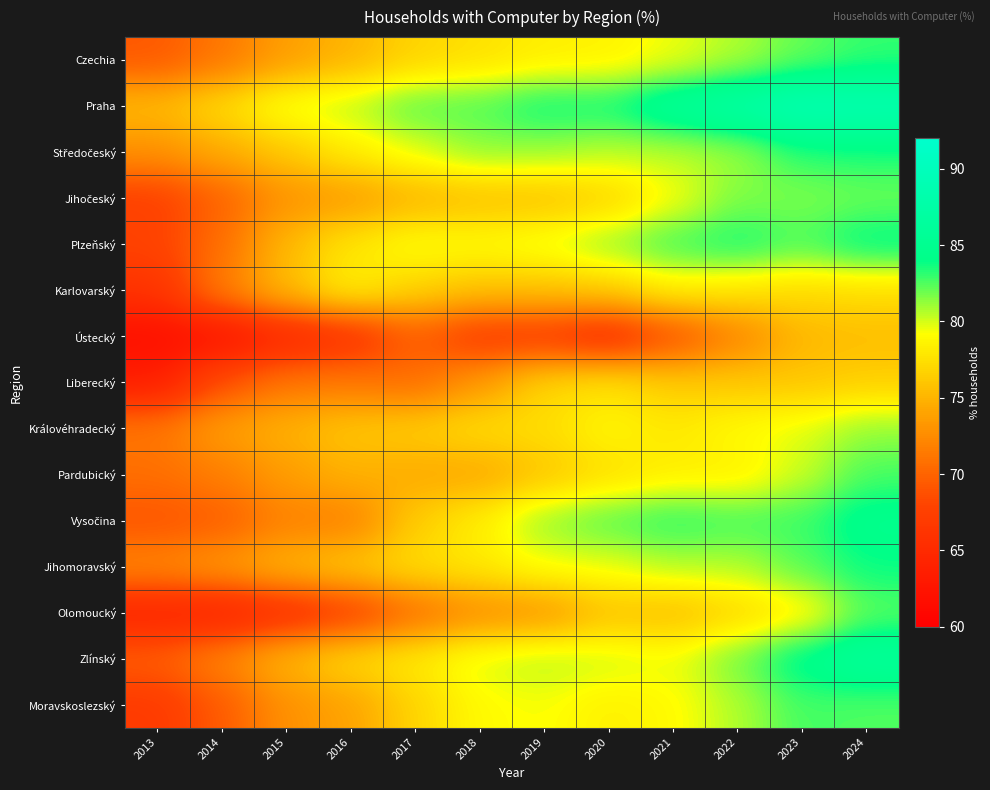

Which series changed the most between 2015 and 2018?

Olomoucký